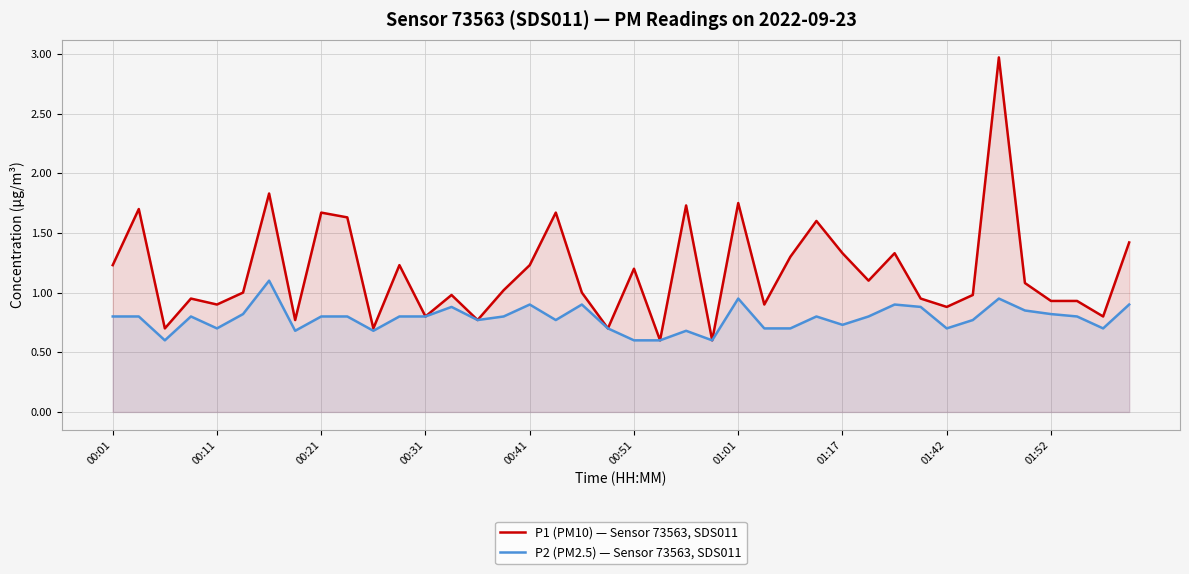

What is the difference between the maximum and minimum values in the P1 (PM10) — Sensor 73563, SDS011 series?

2.4